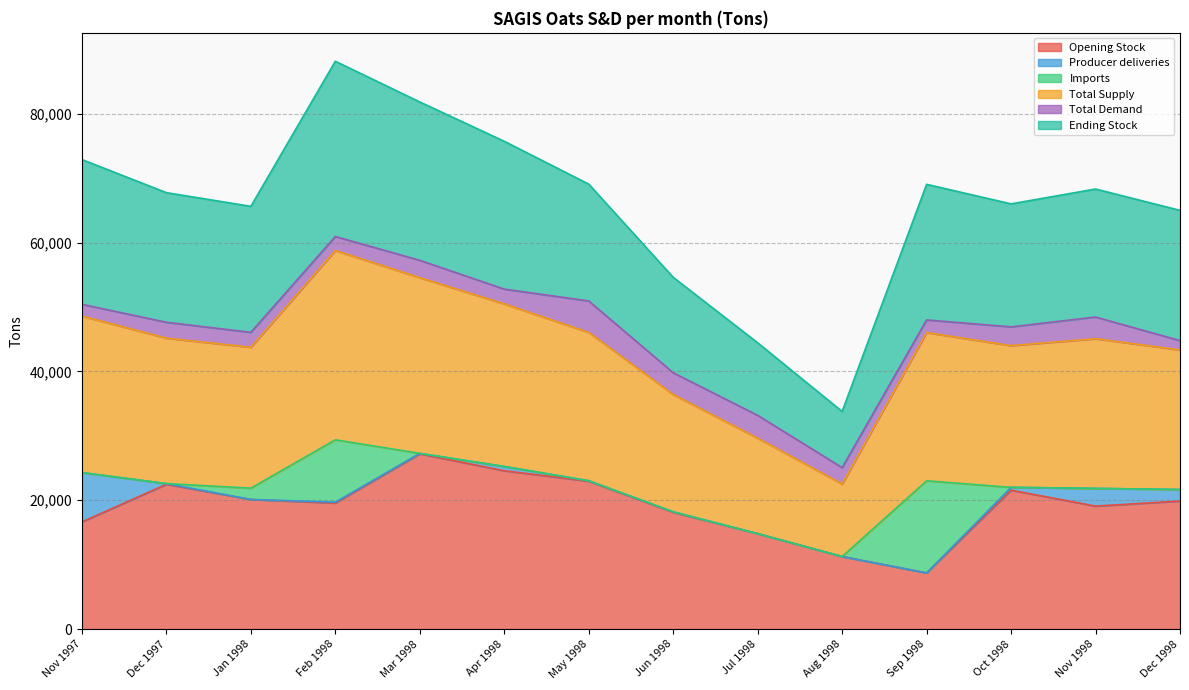

True or false: Opening Stock has a value of 18609 at Aug 1998.

False